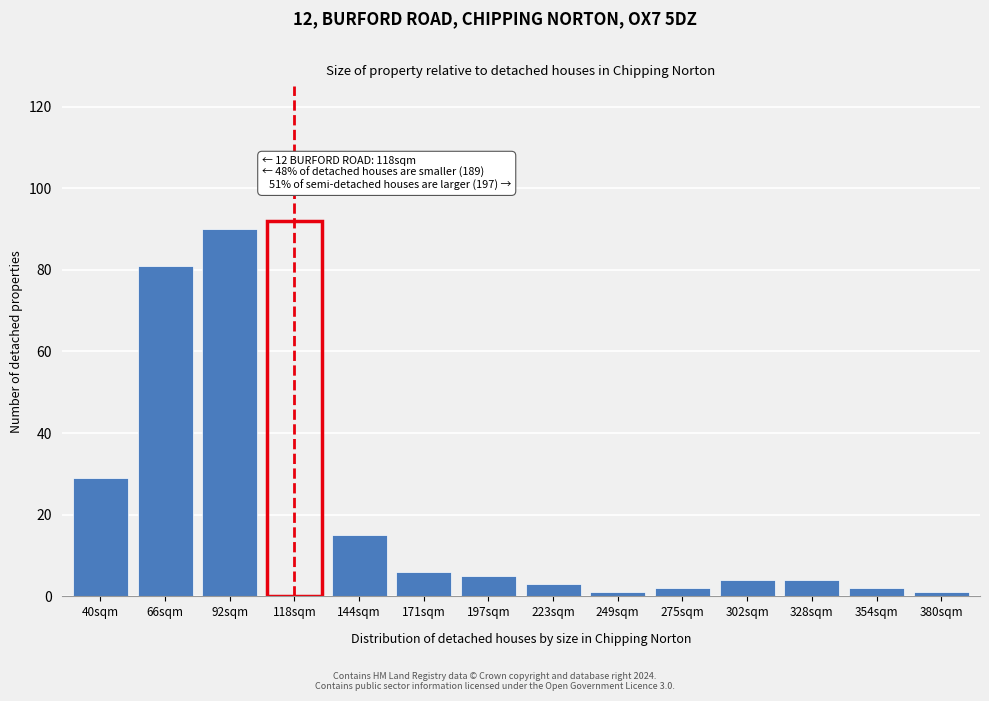

Reading left to right, list all the values displayed in this chart.

29	81	90	92	15	6	5	3	1	2	4	4	2	1